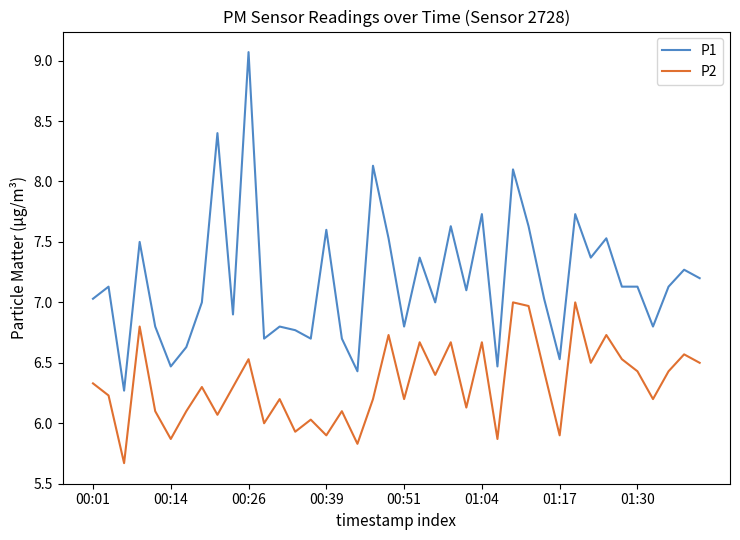

True or false: P1 and P2 intersect in this chart.

False